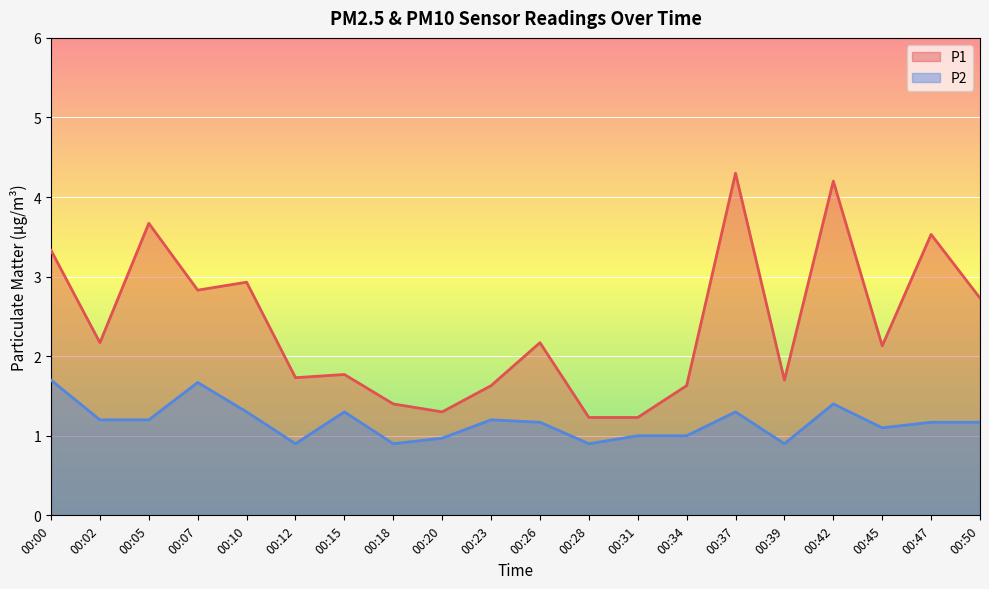

Rank the series by their average value, from highest to lowest.

P1, P2